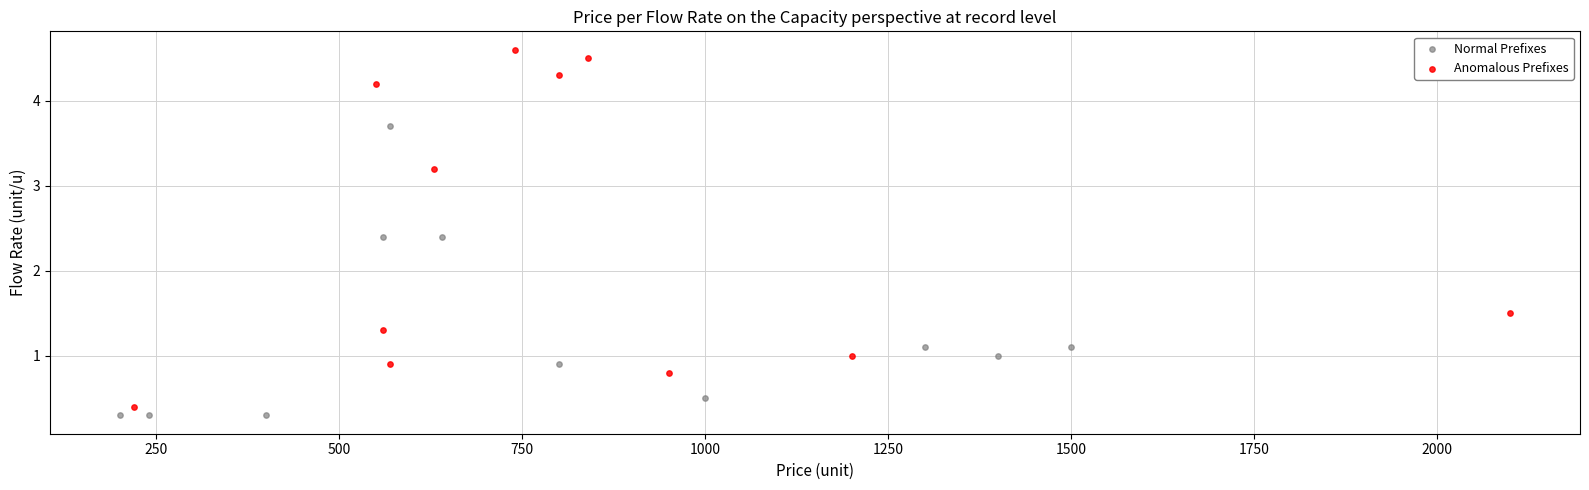

Which series has the widest spread of Y values?

Anomalous Prefixes